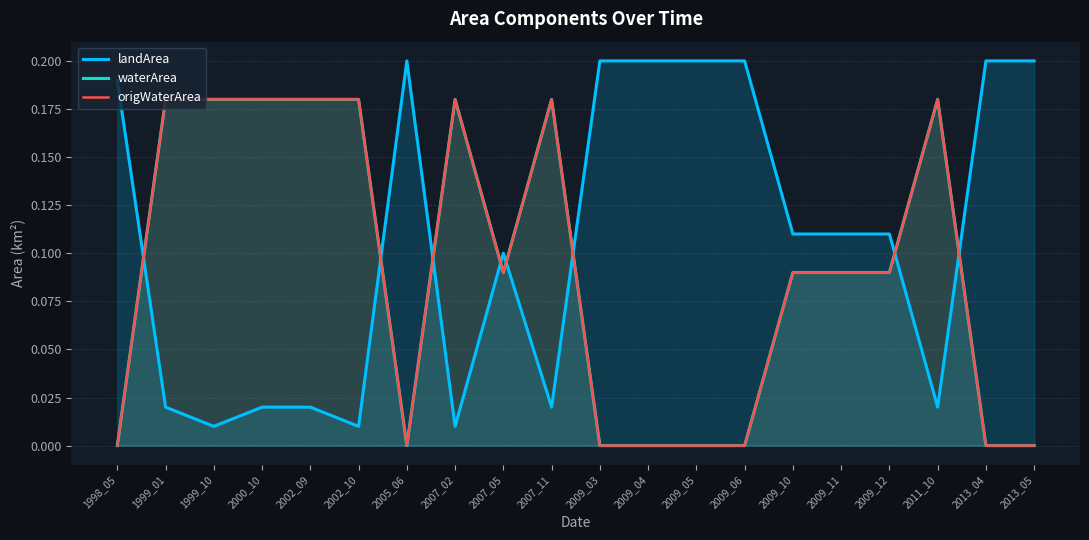

In origWaterArea, how many points are higher than both neighbors (excluding endpoints)?

3